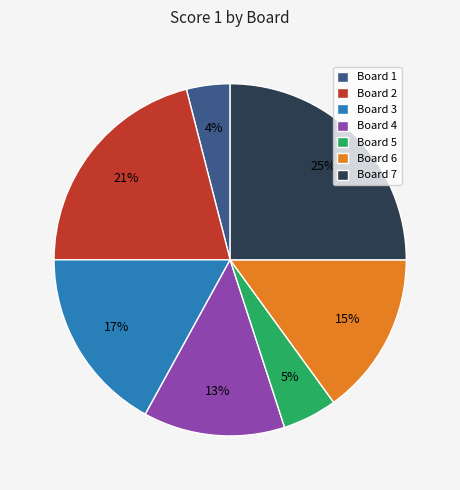

To the nearest percent, what percentage of the pie is Board 1?

4%